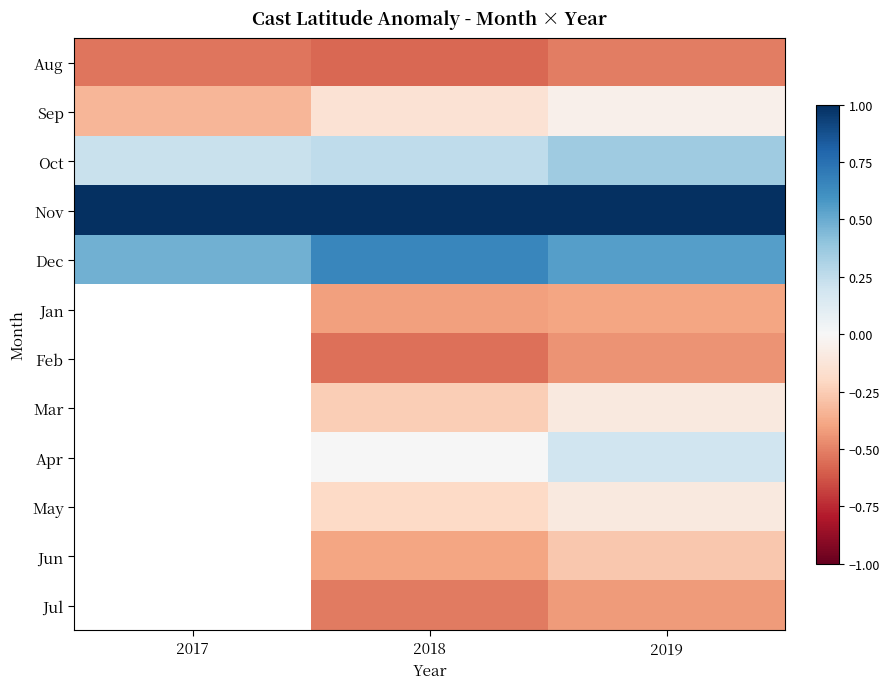

Rank the categories by Dec value from lowest to highest.

2017, 2019, 2018